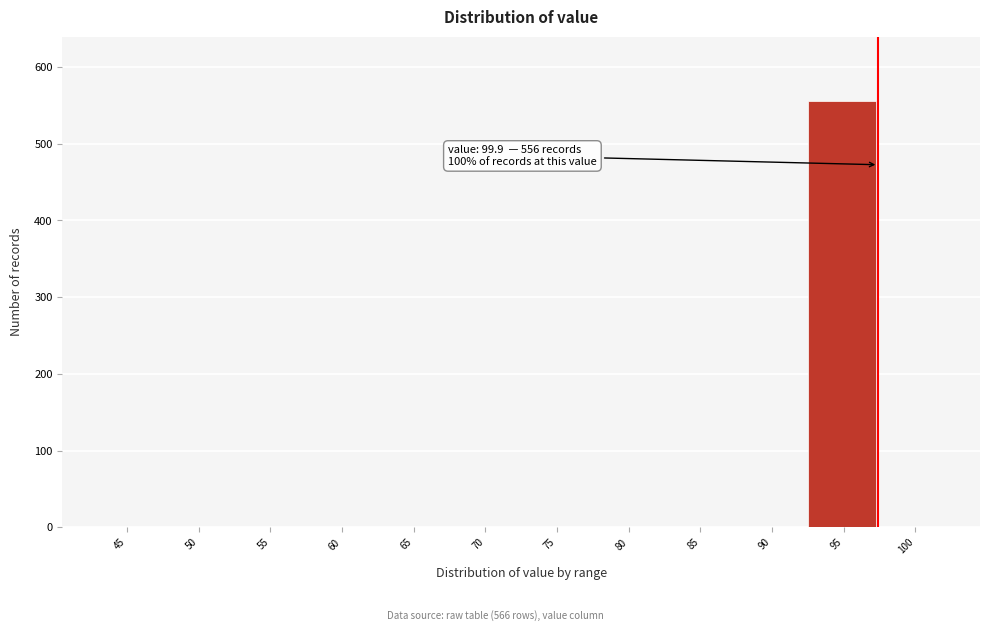

Reading left to right, extract all data points from this chart.

45=0	50=0	55=0	60=0	65=0	70=0	75=0	80=0	85=0	90=0	95=556	100=0